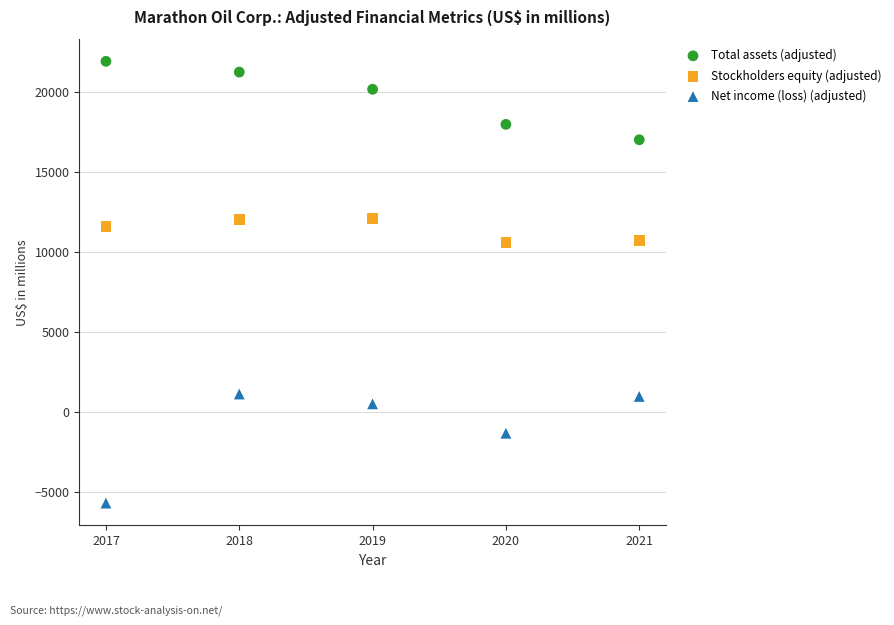

Which series has the largest Y range (max minus min)?

Net income (loss) (adjusted)